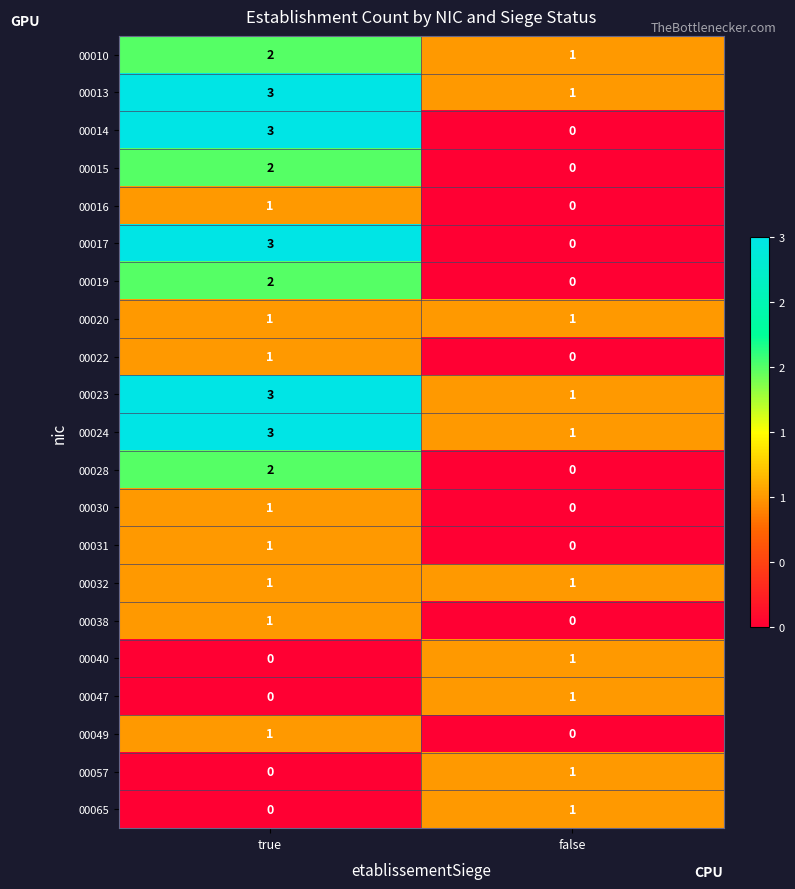

The value of 00014 at true is 3. True or false?

True